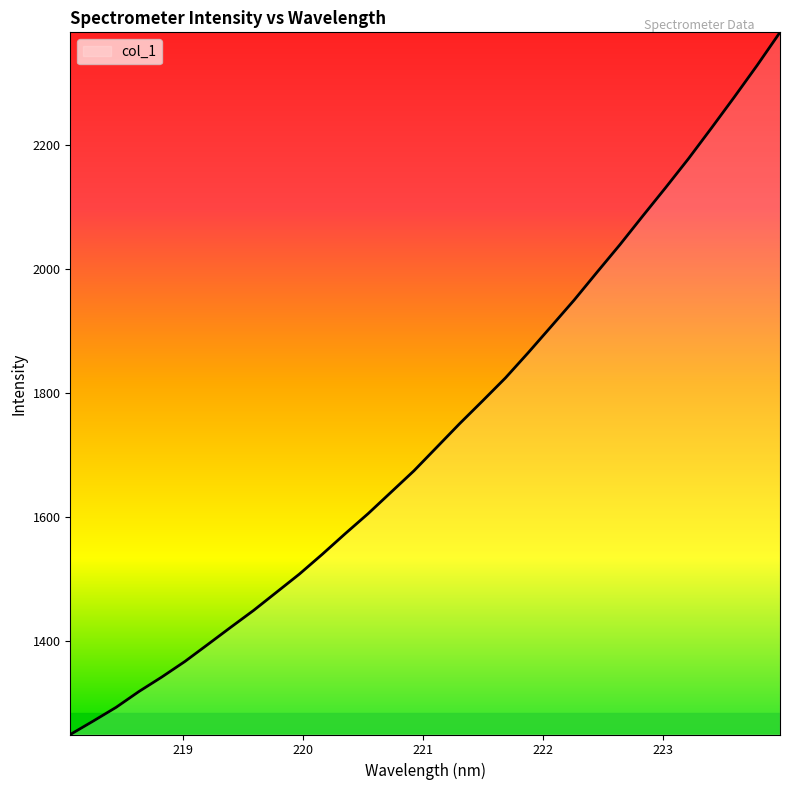

What is the greatest value displayed?

2382.1